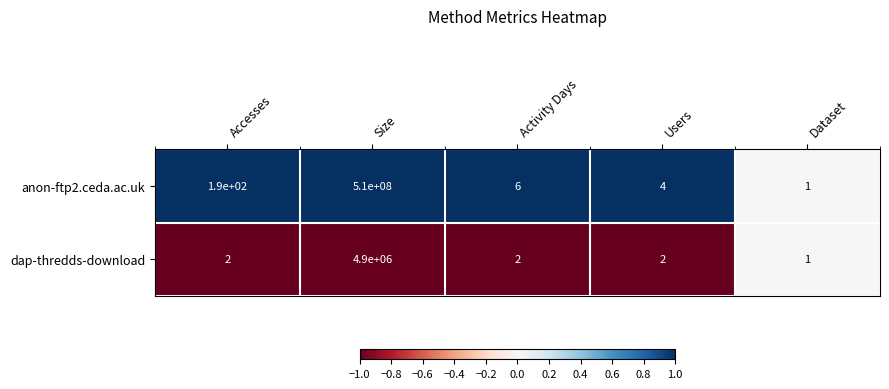

Reading left to right, extract all data points from this chart.

anon-ftp2.ceda.ac.uk: Accesses=190	Size=510000000	Activity Days=6	Users=4	Dataset=1
dap-thredds-download: Accesses=2	Size=4900000	Activity Days=2	Users=2	Dataset=1